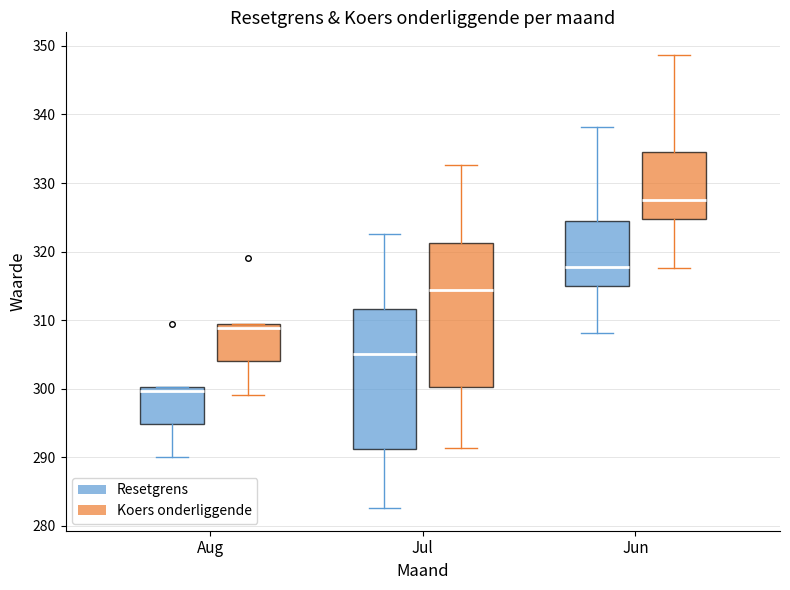

Which box has the highest median line?

Jun (Koers onderliggende)